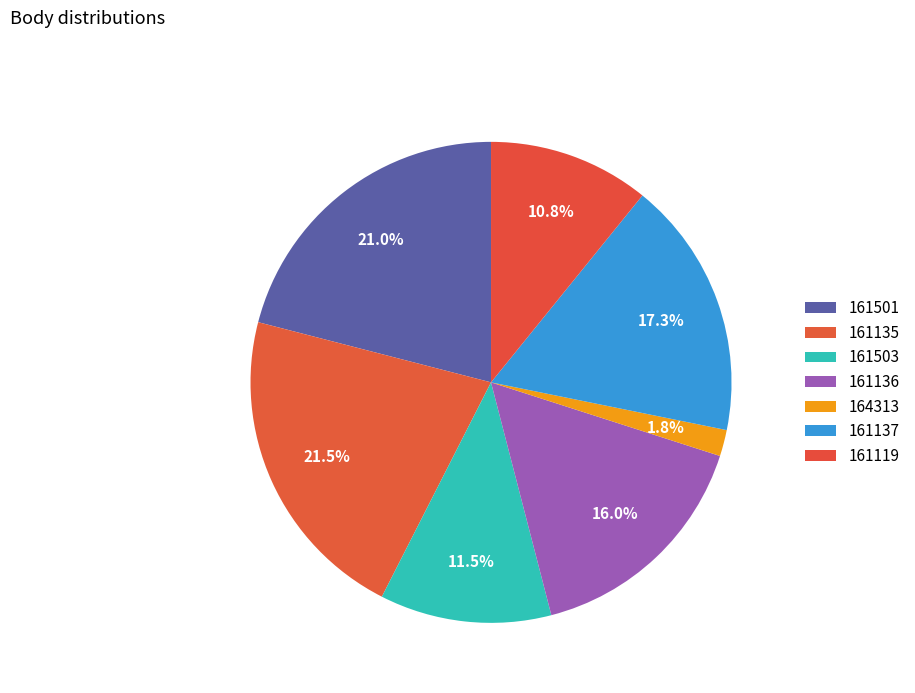

True or false: 161135 accounts for 32% of the total.

False